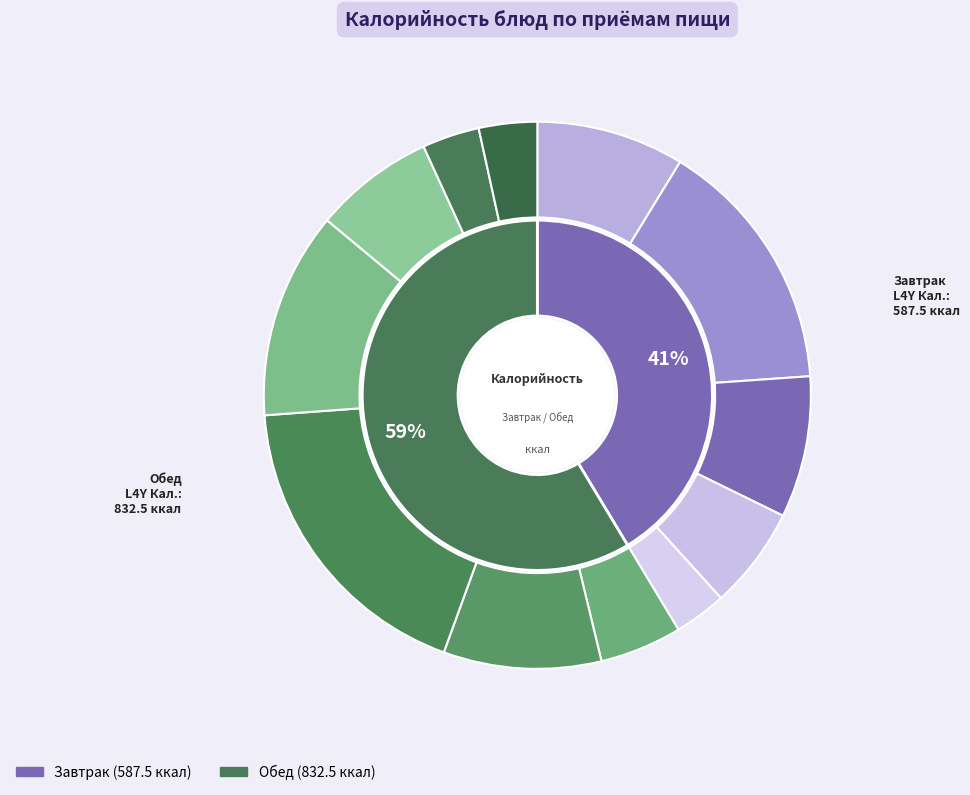

To the nearest percent, what is the difference between the largest and smallest slice percentages?

15%